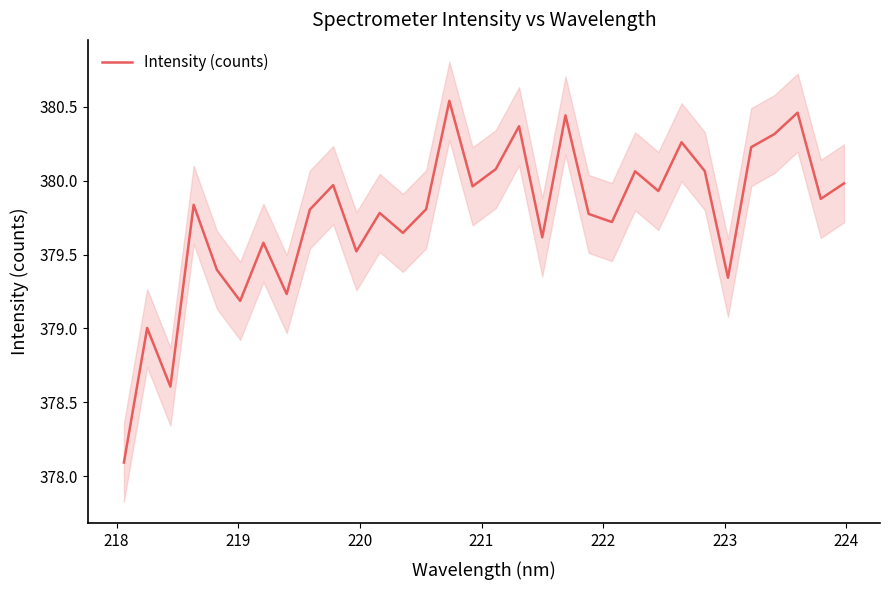

What is the minimum value for Intensity (counts)?

378.1